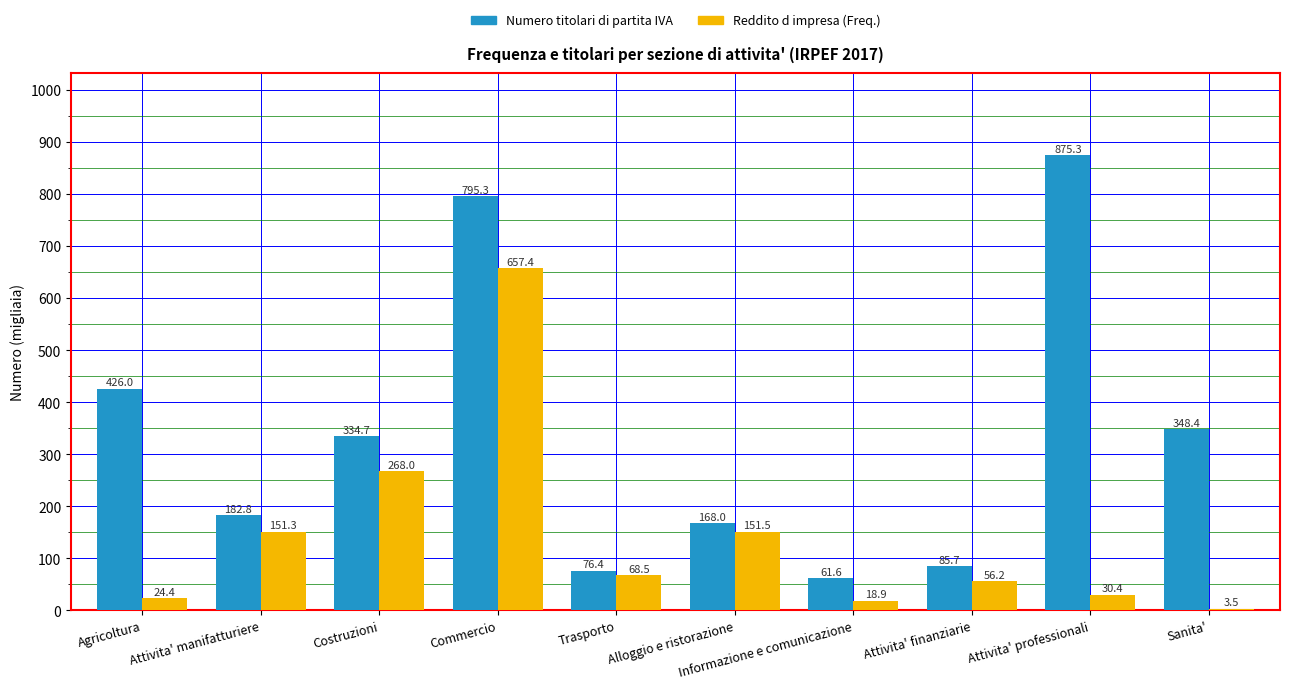

Reading right to left, extract all data points from this chart.

Numero titolari di partita IVA: Sanita'=348.4	Attivita' professionali=875.3	Attivita' finanziarie=85.7	Informazione e comunicazione=61.6	Alloggio e ristorazione=168.0	Trasporto=76.4	Commercio=795.3	Costruzioni=334.7	Attivita' manifatturiere=182.8	Agricoltura=426.0
Reddito d impresa (Freq.): Sanita'=3.5	Attivita' professionali=30.4	Attivita' finanziarie=56.2	Informazione e comunicazione=18.9	Alloggio e ristorazione=151.5	Trasporto=68.5	Commercio=657.4	Costruzioni=268.0	Attivita' manifatturiere=151.3	Agricoltura=24.4